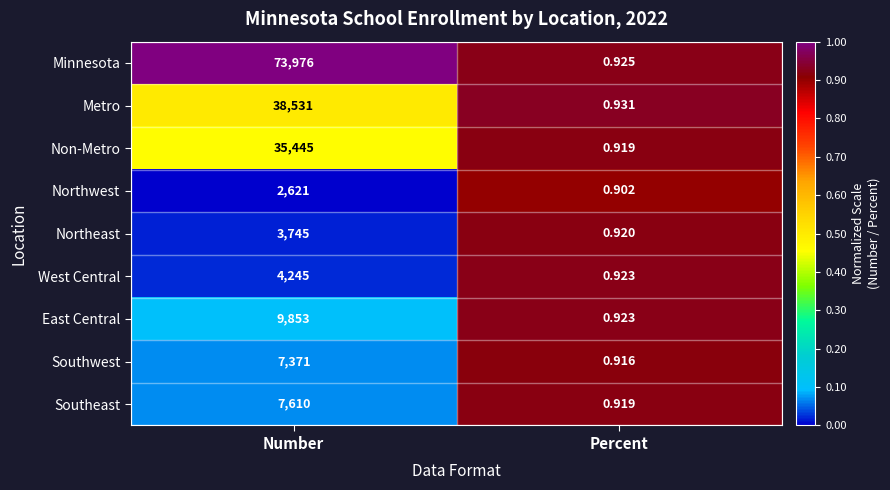

Between Number and Percent, which series saw the biggest shift?

Minnesota